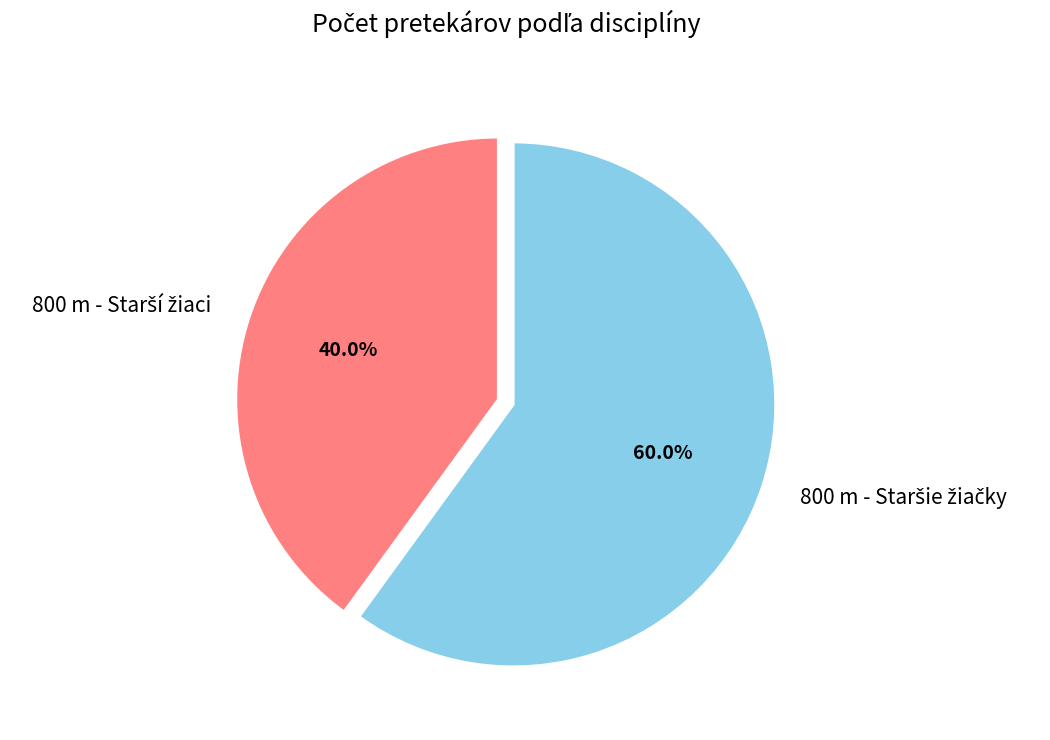

Does any single category account for the majority?

Yes